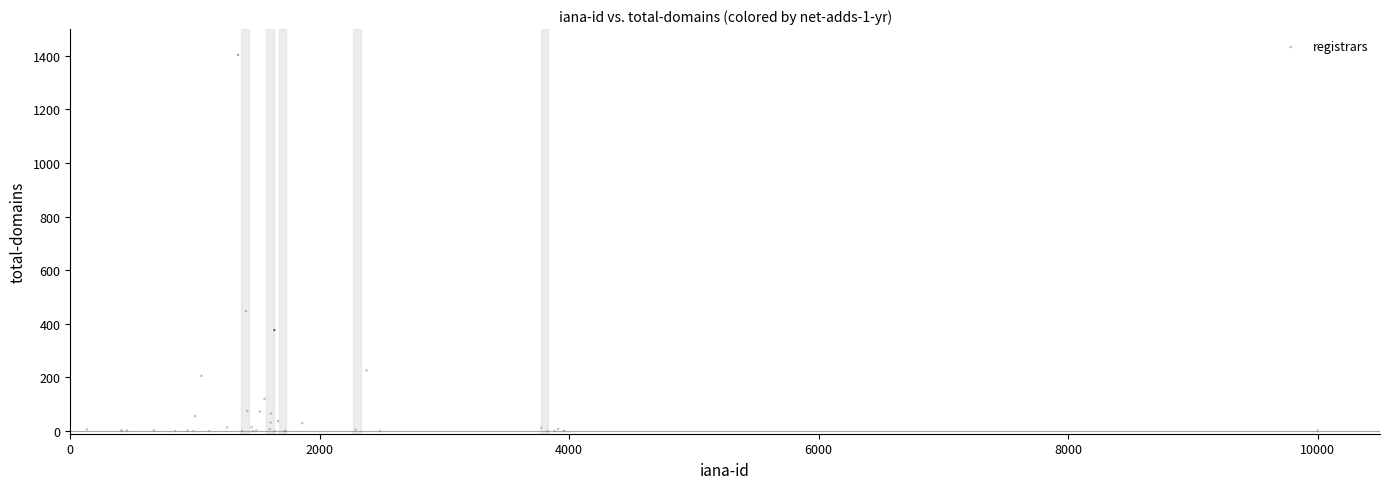

What Y value in the scatter plot is closest to 702?

448